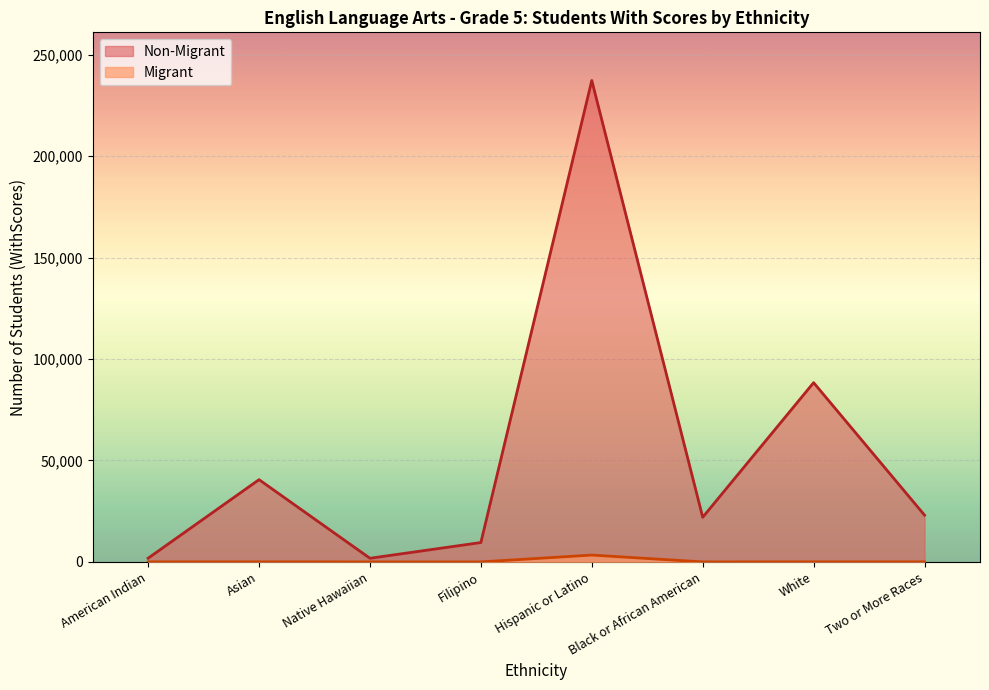

True or false: Migrant and Non-Migrant cross at least once.

False